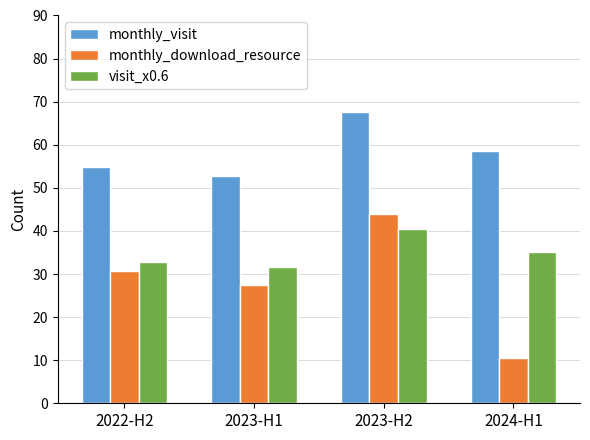

True or false: visit_x0.6 has a value of 31.6 at 2023-H1.

True